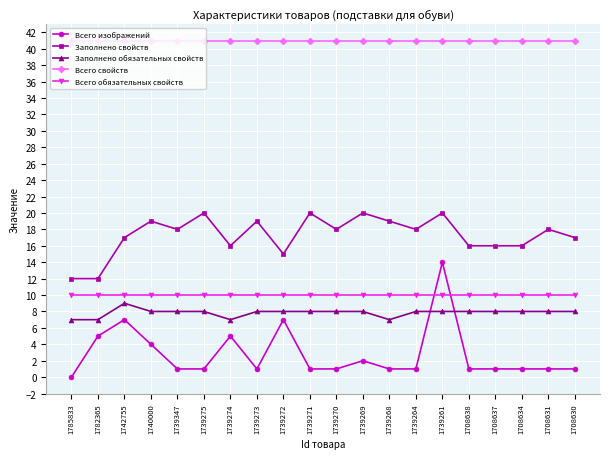

How many categories are shown in the chart?

20